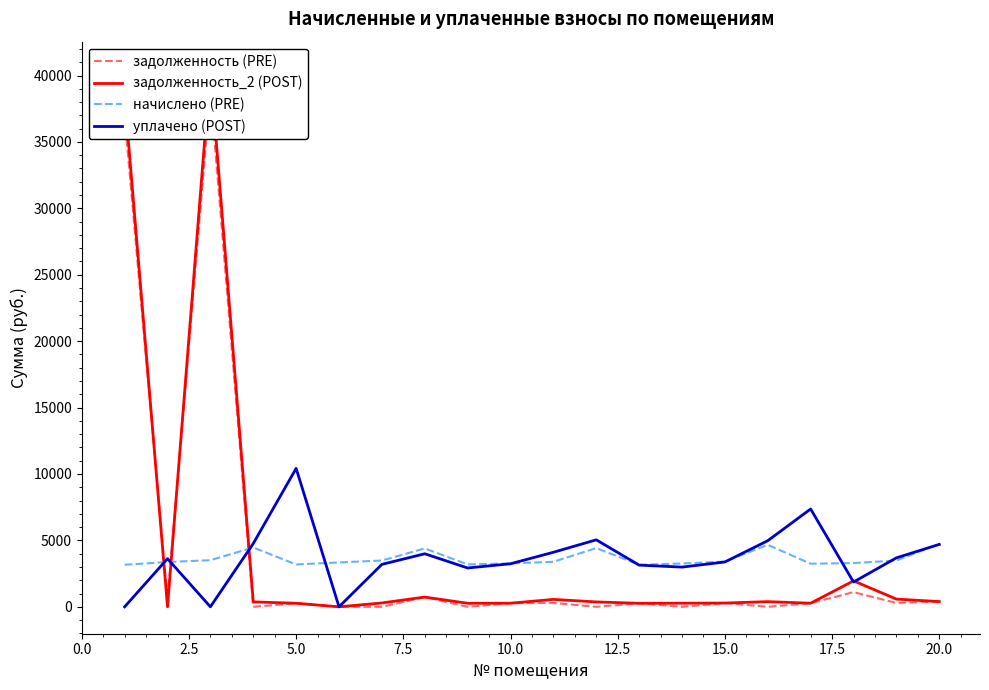

Which series has the widest spread of values?

задолженность_2 (POST)